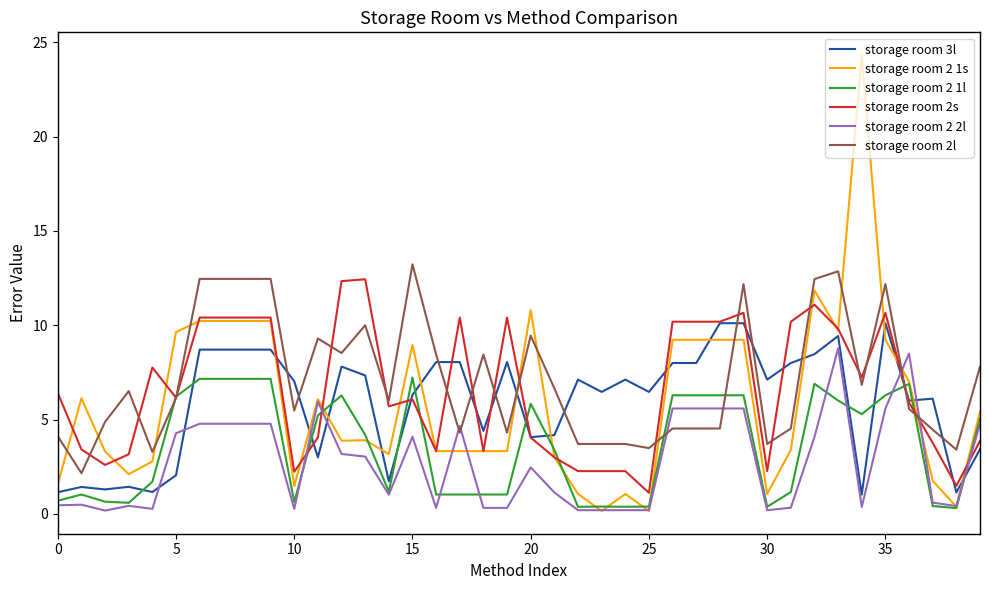

What is the highest value of the storage room 2l series?

13.2